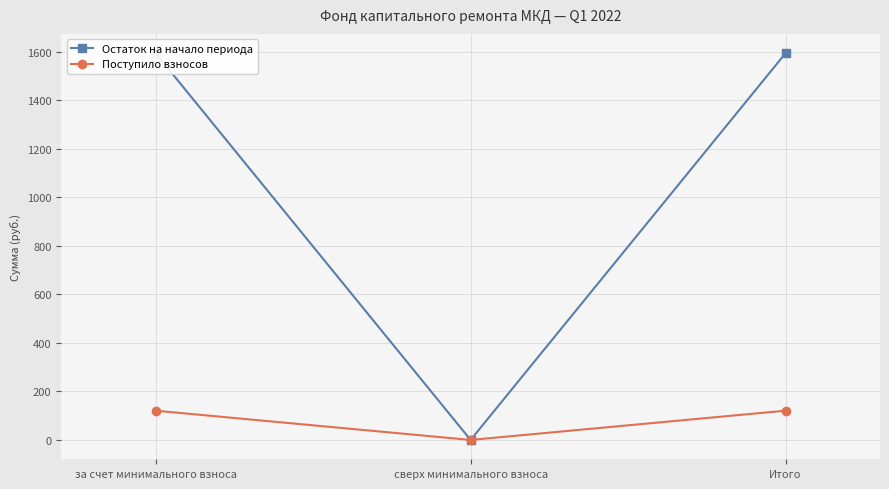

List the labels in order of Поступило взносов value, smallest first.

сверх минимального взноса, за счет минимального взноса, Итого